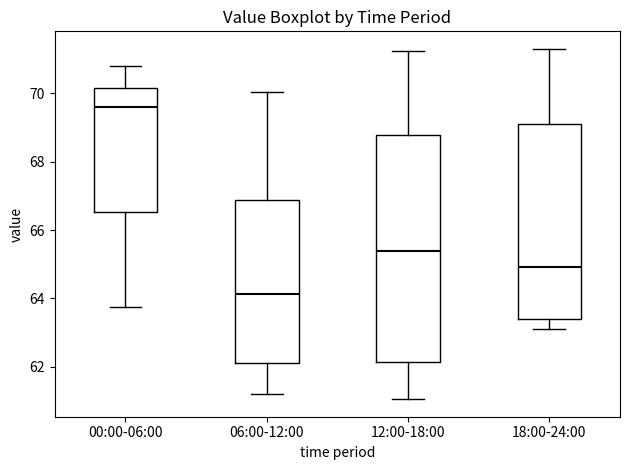

Which box's median line is the lowest?

06:00-12:00